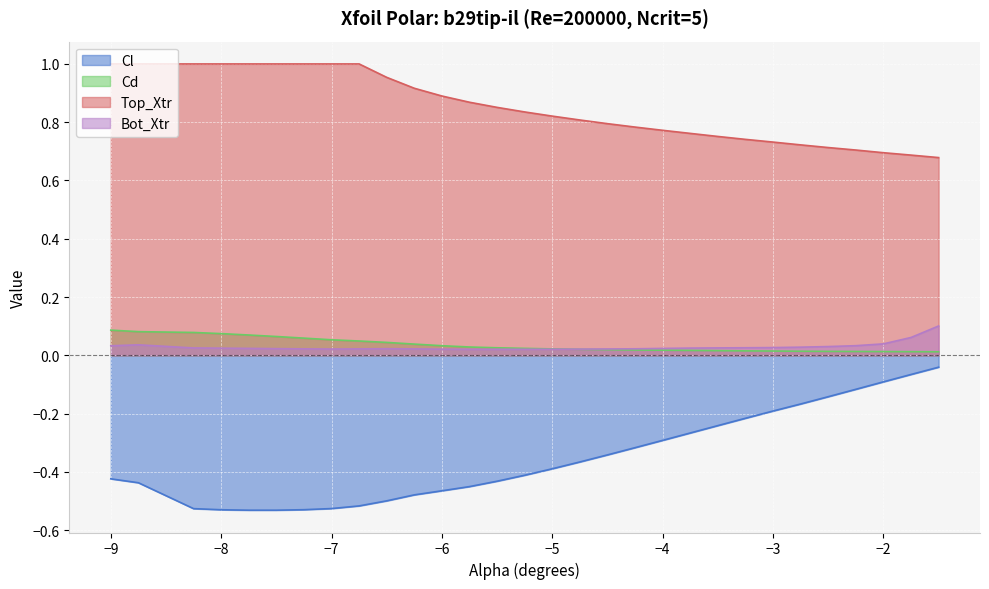

What is the difference between the maximum and minimum values in the Top_Xtr series?

0.3